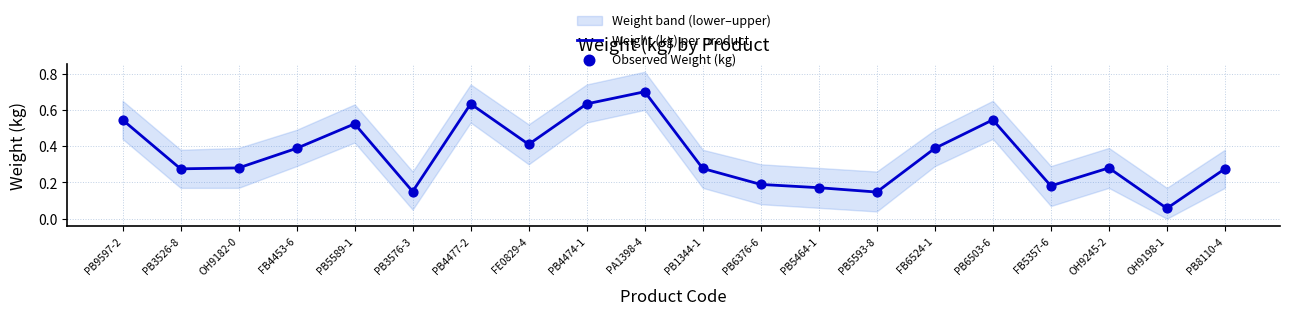

At how many categories does at least one series exceed 0?

20